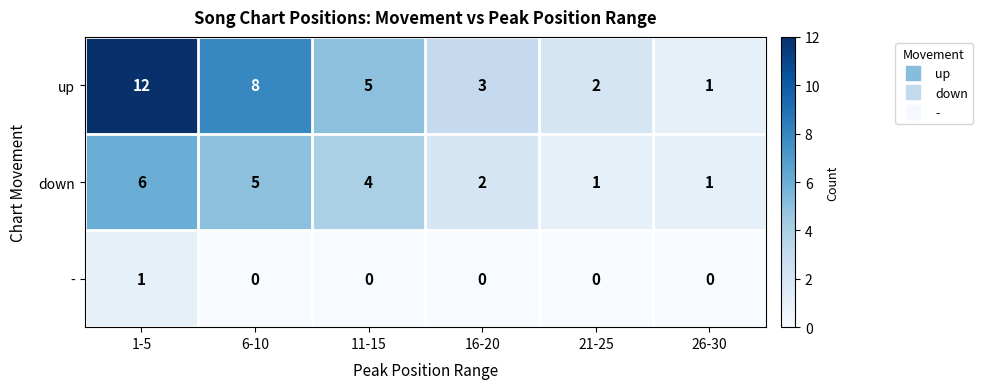

Reading left to right, extract all data points from this chart.

up: 12	8	5	3	2	1
down: 6	5	4	2	1	1
-: 1	0	0	0	0	0